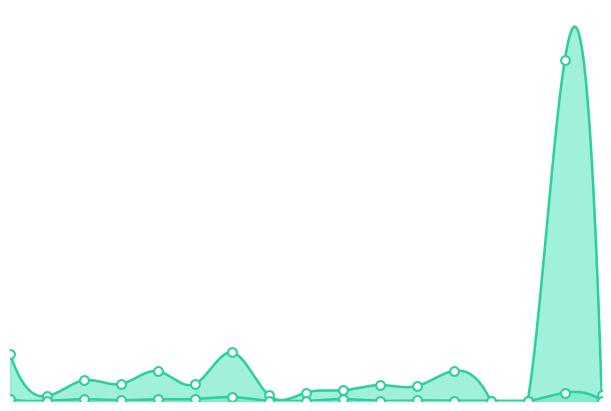

Is the value of Lorries and buses at Karesuvanto greater than the value of Cars and vans at Kivilompolo?

No